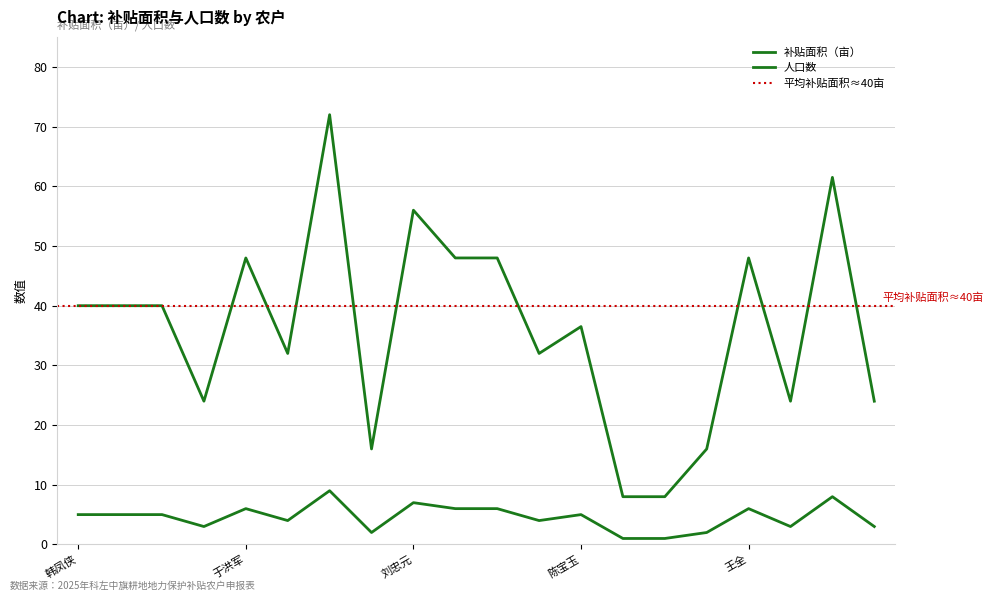

At how many categories does at least one series exceed 70?

1